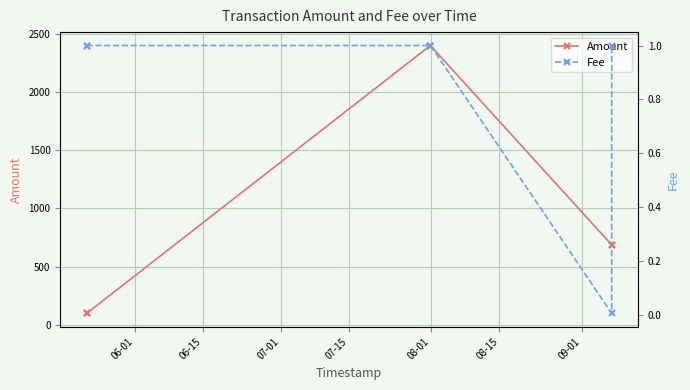

True or false: Fee and Amount cross at least once.

False